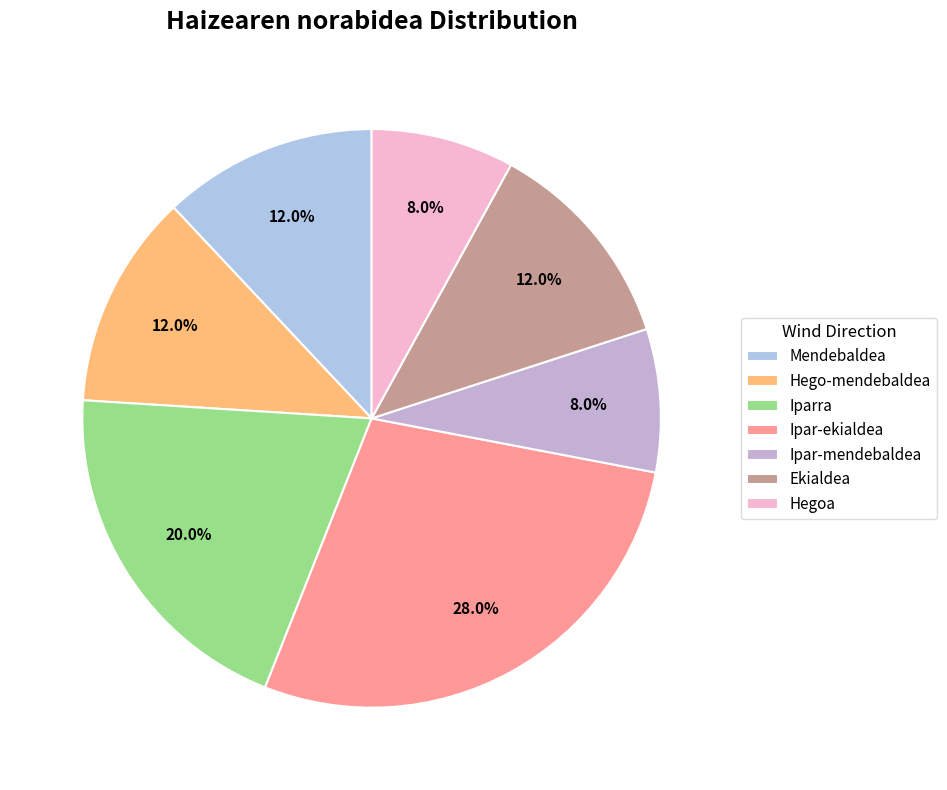

Does Iparra represent more than half of the total?

No